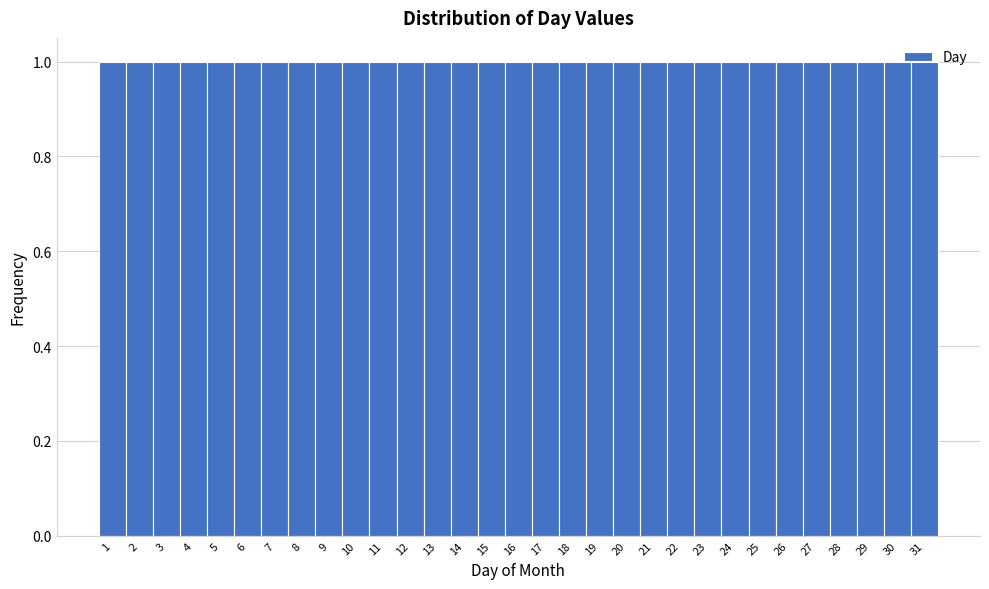

How tall is the bar that spans 4.5 to 5.5 on the x-axis? The values are not printed on the chart, so give them approximately, as read against the axis.

1